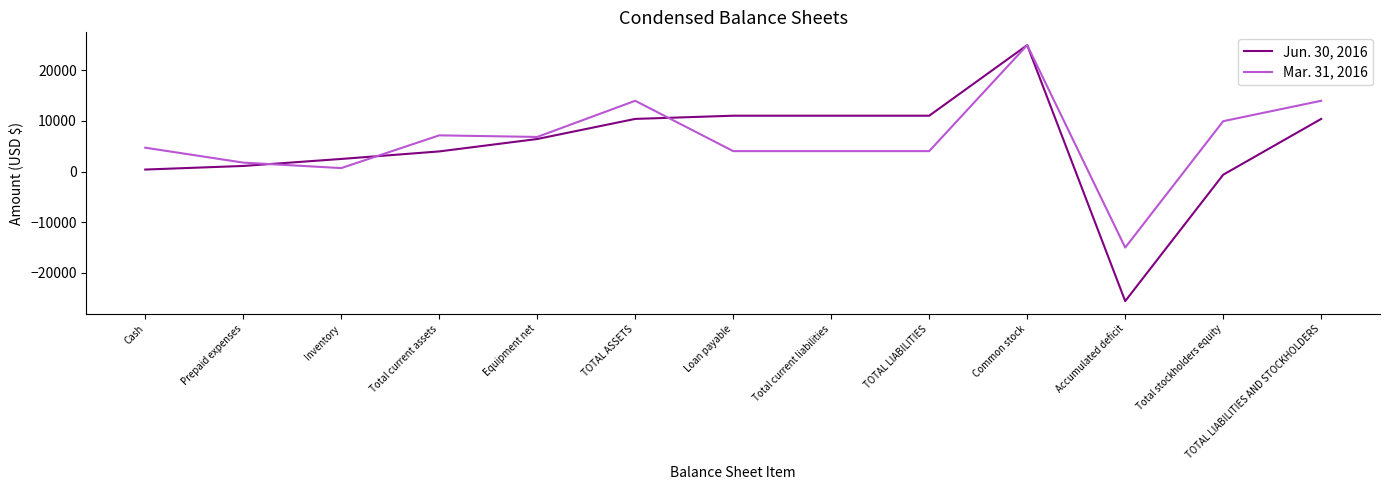

True or false: Jun. 30, 2016 has a value of 24984 at Common stock.

True